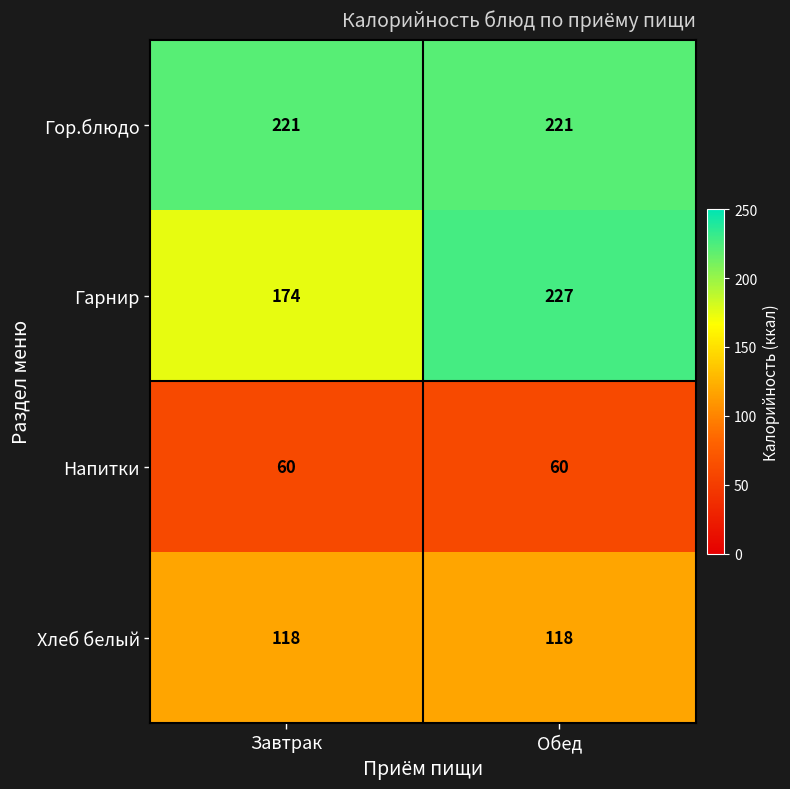

What value does the Гарнир series have at Обед?

227